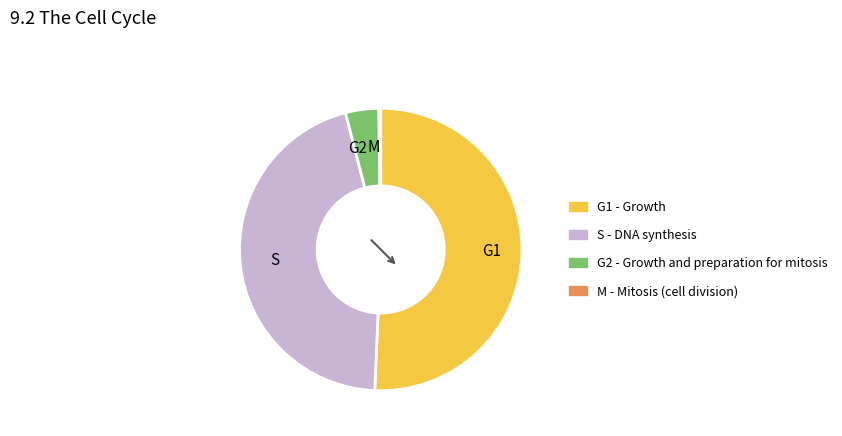

What is the majority slice?

G1